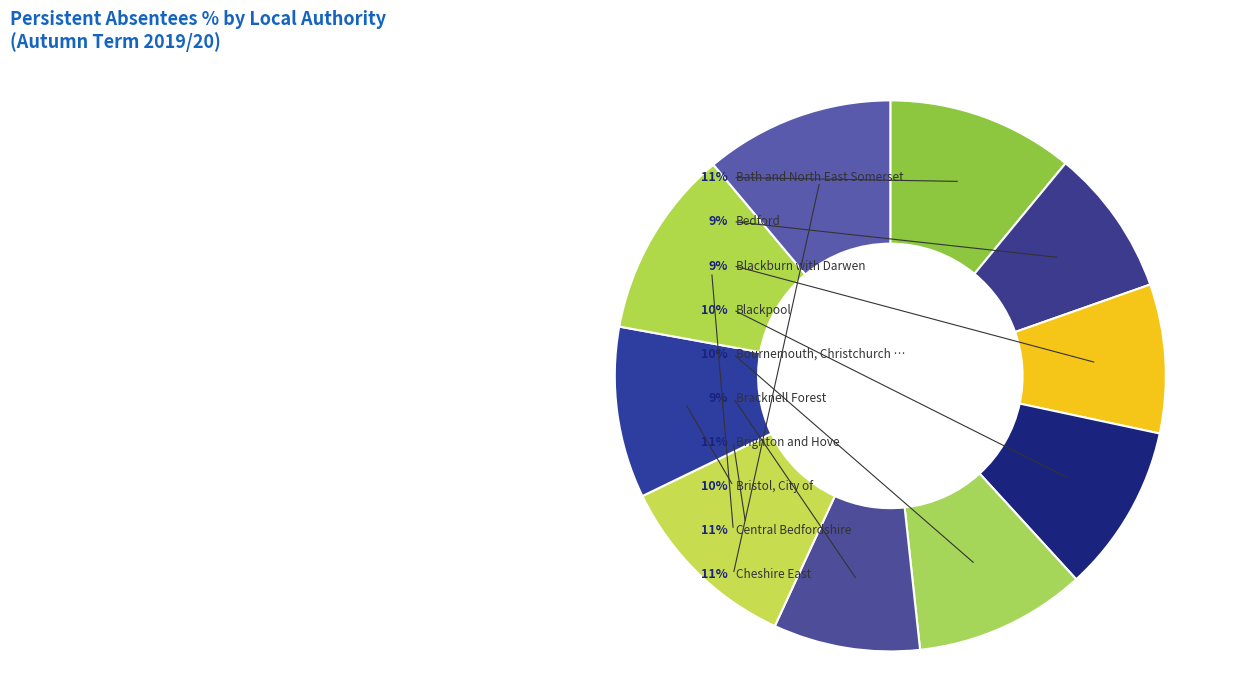

Does any single category account for the majority?

No